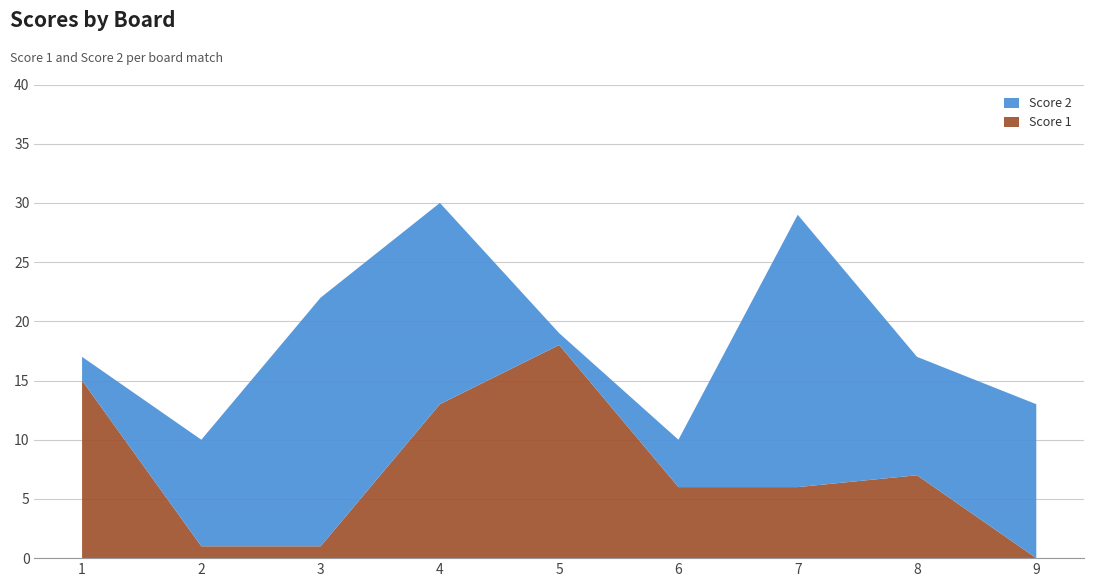

Reading left to right, transcribe all the data shown in this chart.

Score 1: 15	1	1	13	18	6	6	7	0
Score 2: 2	9	21	17	1	4	23	10	13